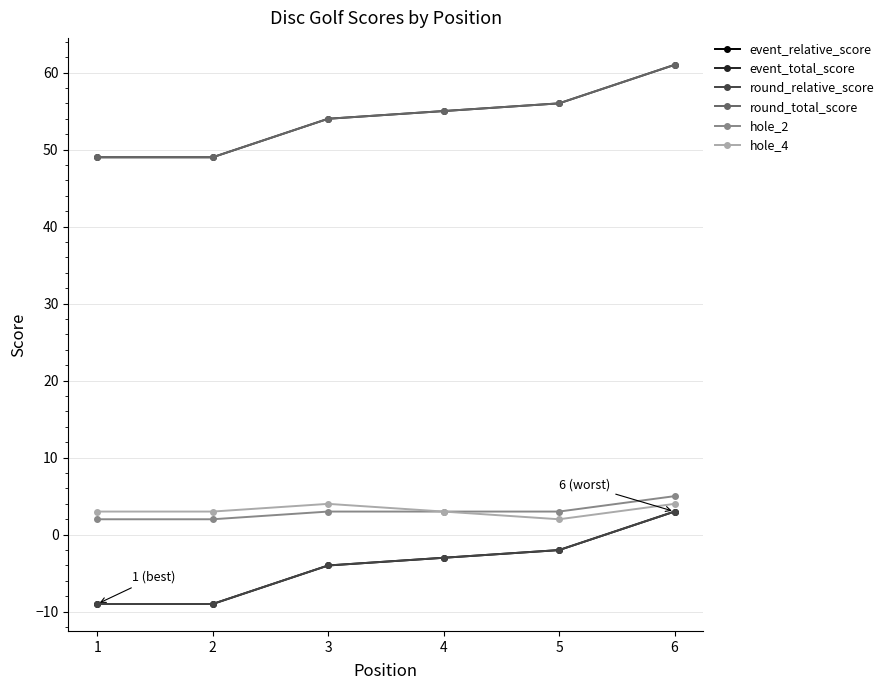

Where does the event_relative_score series first go above -3?

5